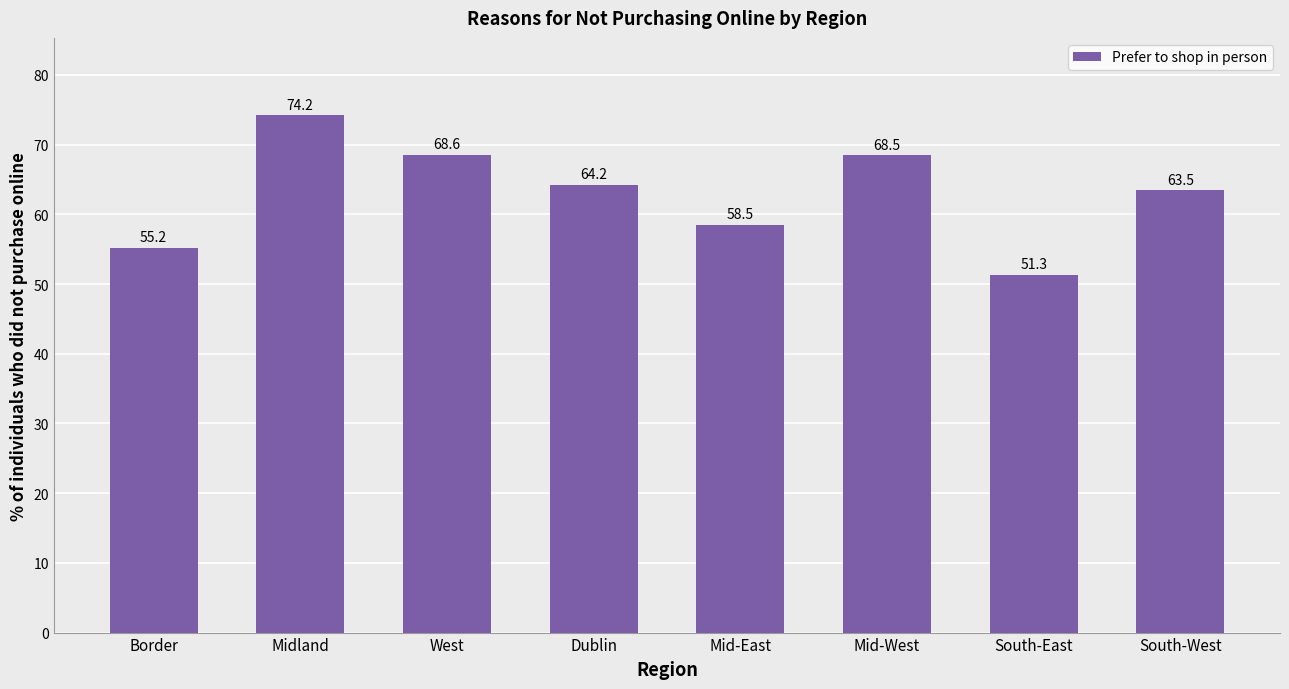

Reading left to right, extract all data points from this chart.

Border=55.2	Midland=74.2	West=68.6	Dublin=64.2	Mid-East=58.5	Mid-West=68.5	South-East=51.3	South-West=63.5